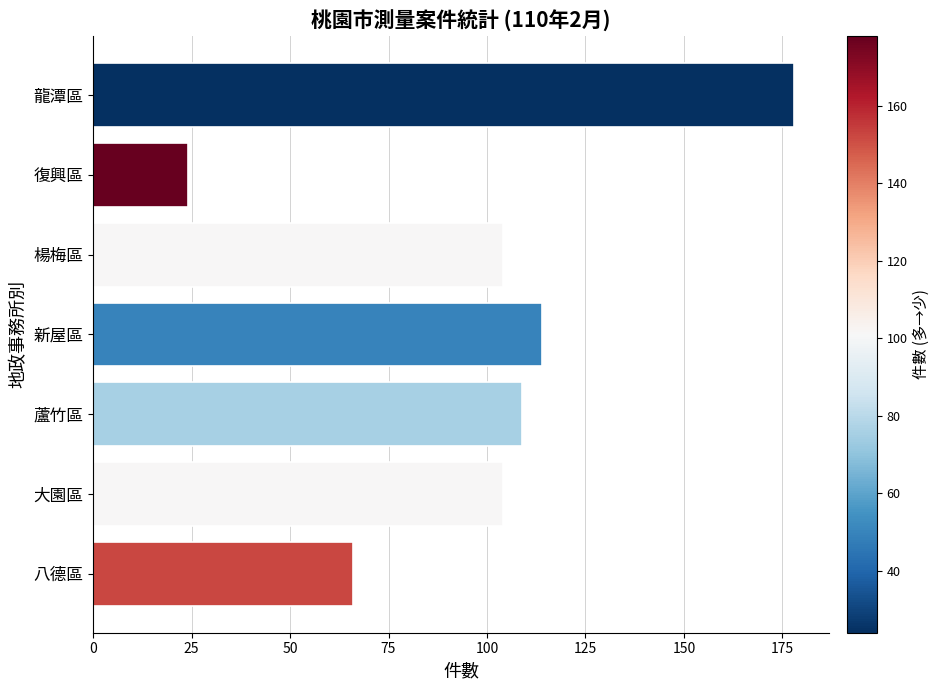

The value at 楊梅區 is 67. True or false?

False